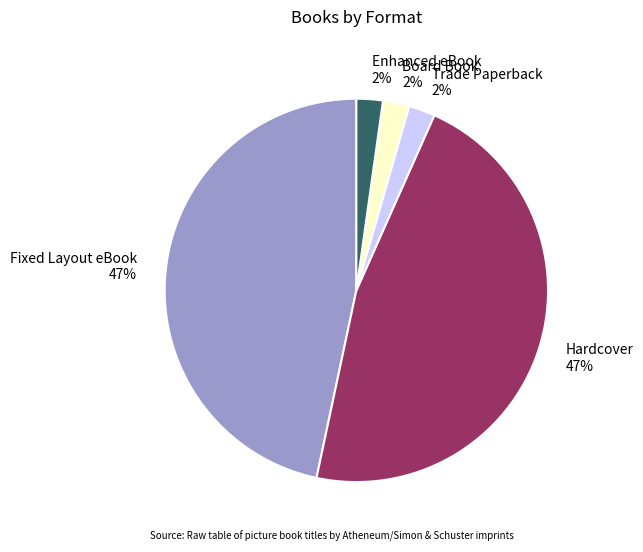

What is the ratio of the value at Enhanced eBook 2% to the value at Trade Paperback 2%?

1.0